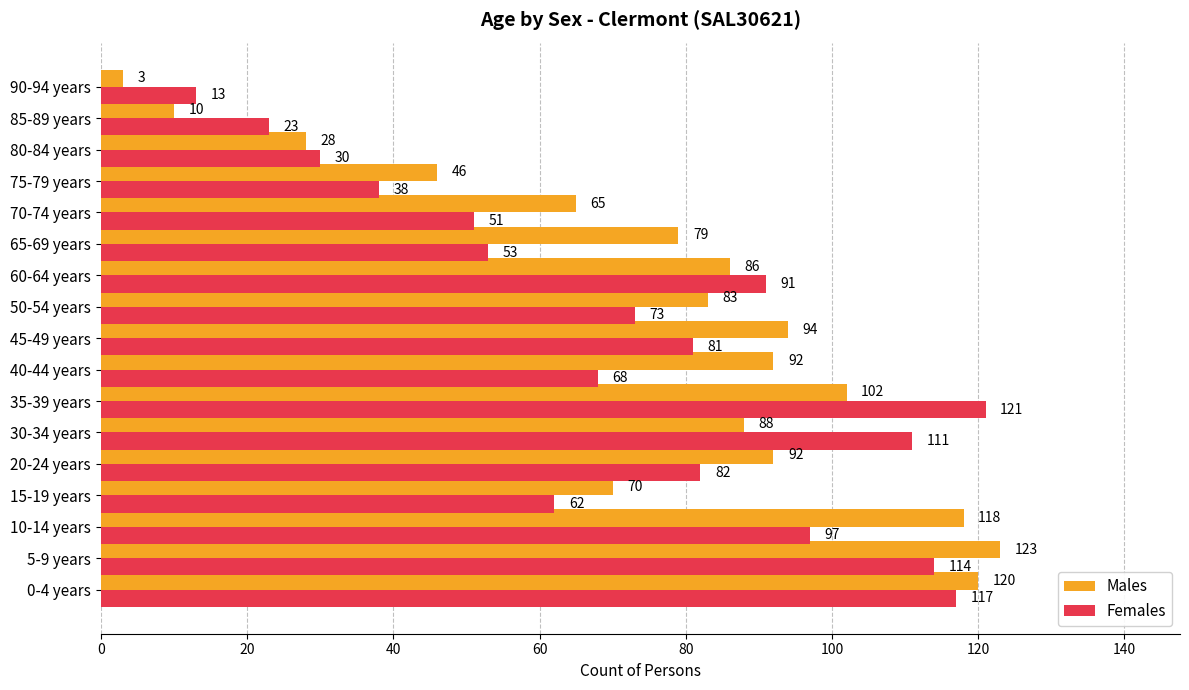

The Males series shows 123 at 5-9 years. True or false?

True